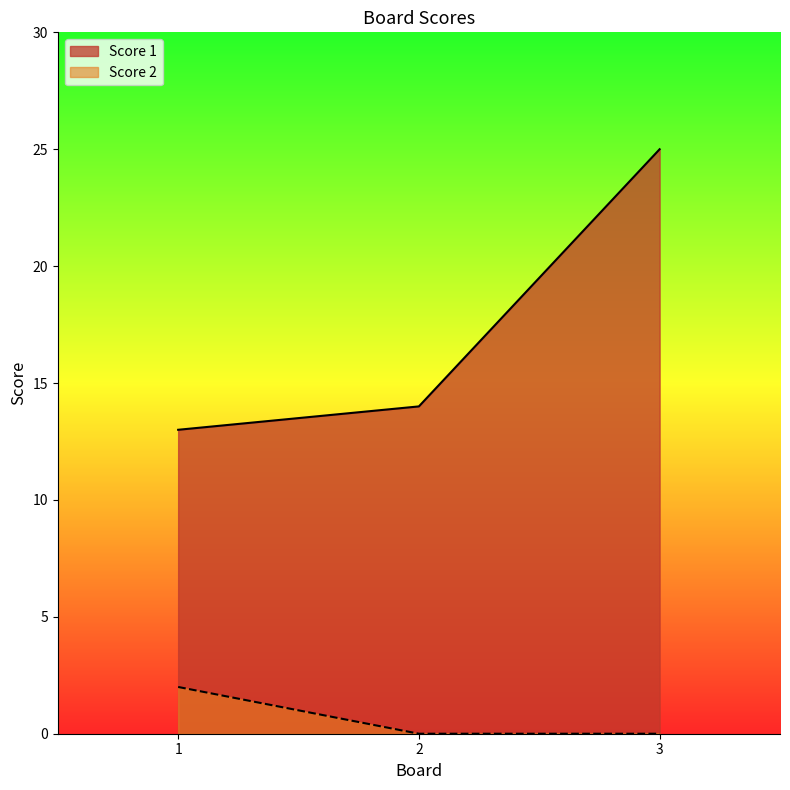

What is the sum of all Score 2 values?

2